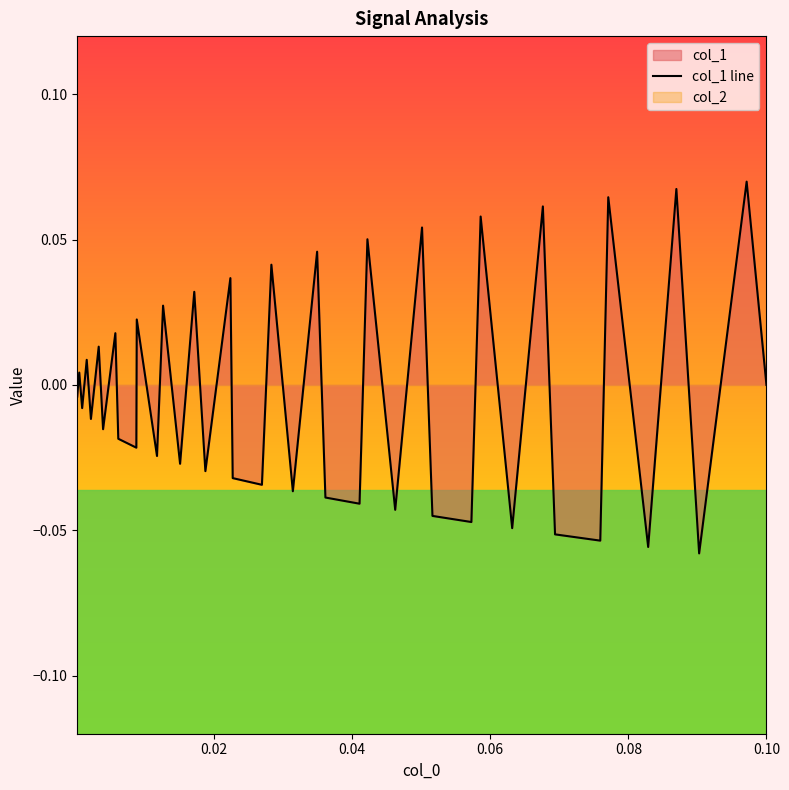

What is the sum of all values?

-0.1